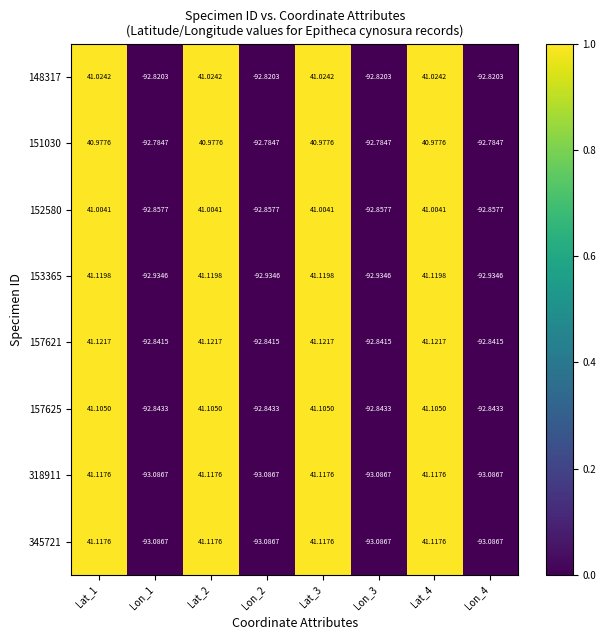

Is the value of 345721 at Lon_4 greater than the value of 318911 at Lat_2?

No